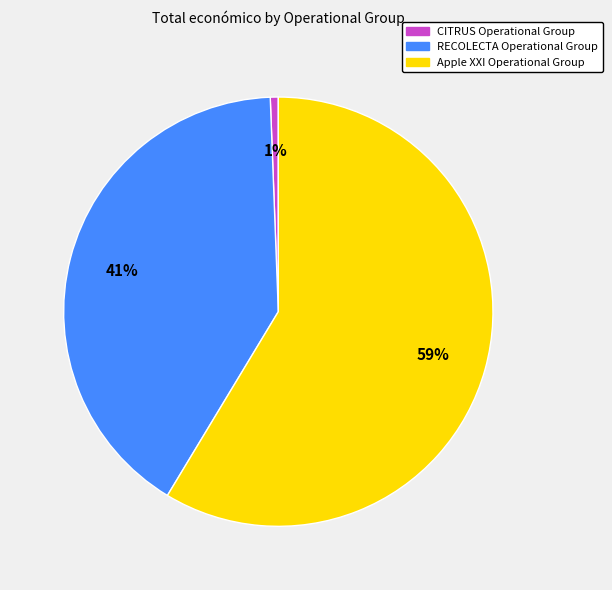

How many segments does this pie chart have?

3